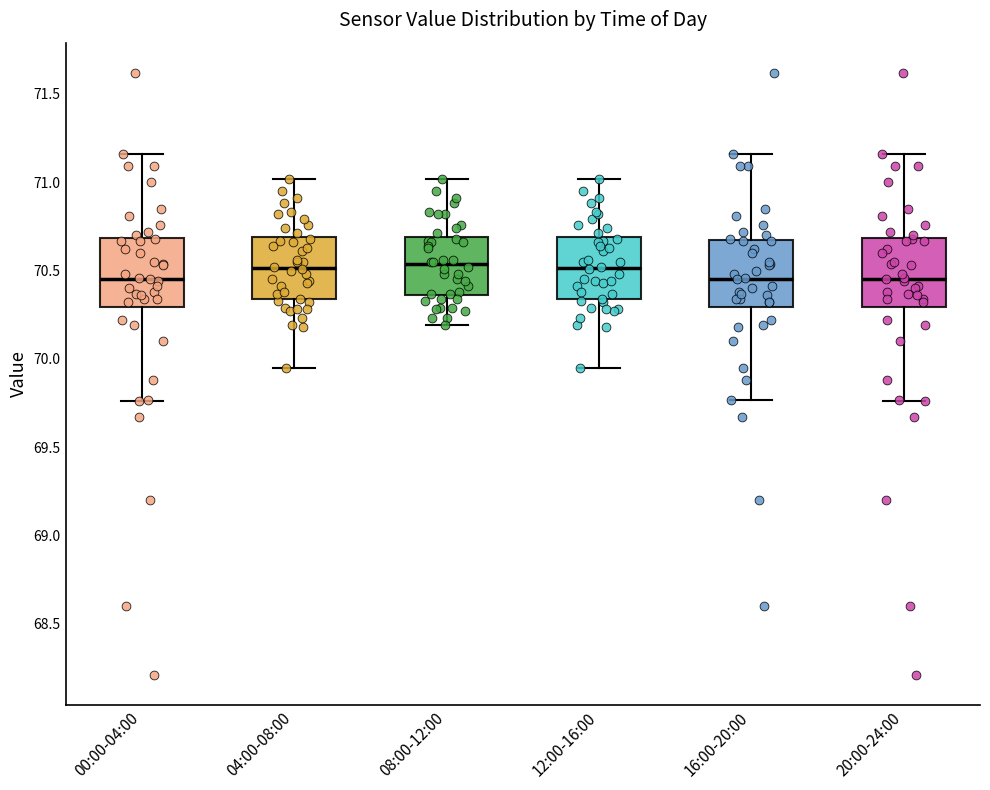

Reading left to right, transcribe this box plot: for each box, give where its median line is, the range the box spans, and where its two whiskers end, as read against the y-axis. The values are not printed on the chart, so give them approximately, as read against the axis.

00:00-04:00: median 70.45, box 70.30 to 70.70, whiskers 69.75 to 71.15
04:00-08:00: median 70.50, box 70.35 to 70.70, whiskers 69.95 to 71.00
08:00-12:00: median 70.55, box 70.35 to 70.70, whiskers 70.20 to 71.00
12:00-16:00: median 70.50, box 70.35 to 70.70, whiskers 69.95 to 71.00
16:00-20:00: median 70.45, box 70.30 to 70.65, whiskers 69.75 to 71.15
20:00-24:00: median 70.45, box 70.30 to 70.70, whiskers 69.75 to 71.15